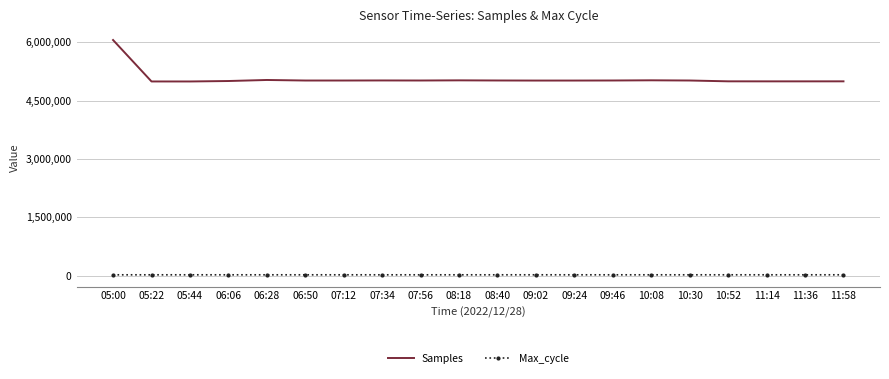

What is the highest value of the Max_cycle series?

20462